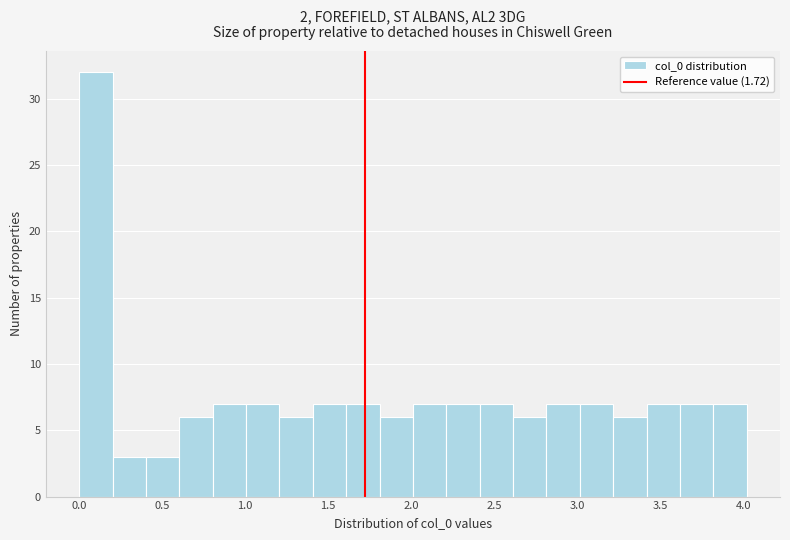

What is the height of the bar covering 0.0 to 0.2 on the x-axis? Neither the bar edges nor the heights are printed on the chart, so give them approximately, as read against the axes.

32